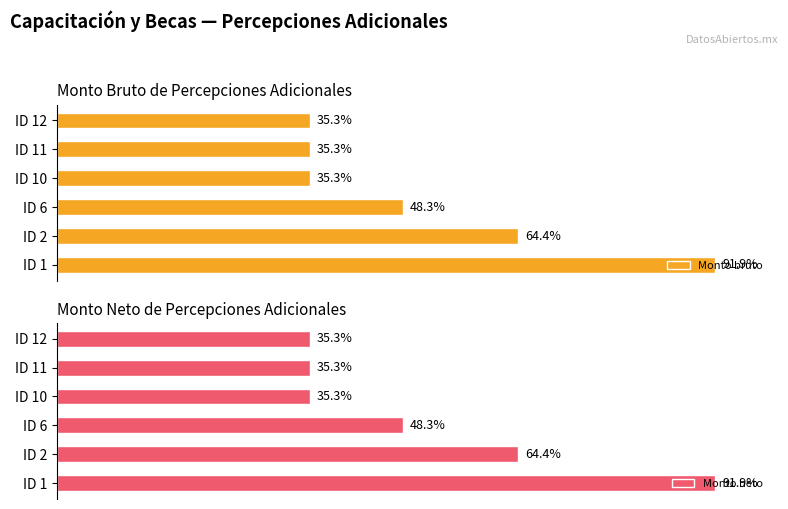

Between ID 1 and ID 10, which series saw the biggest shift?

Monto bruto